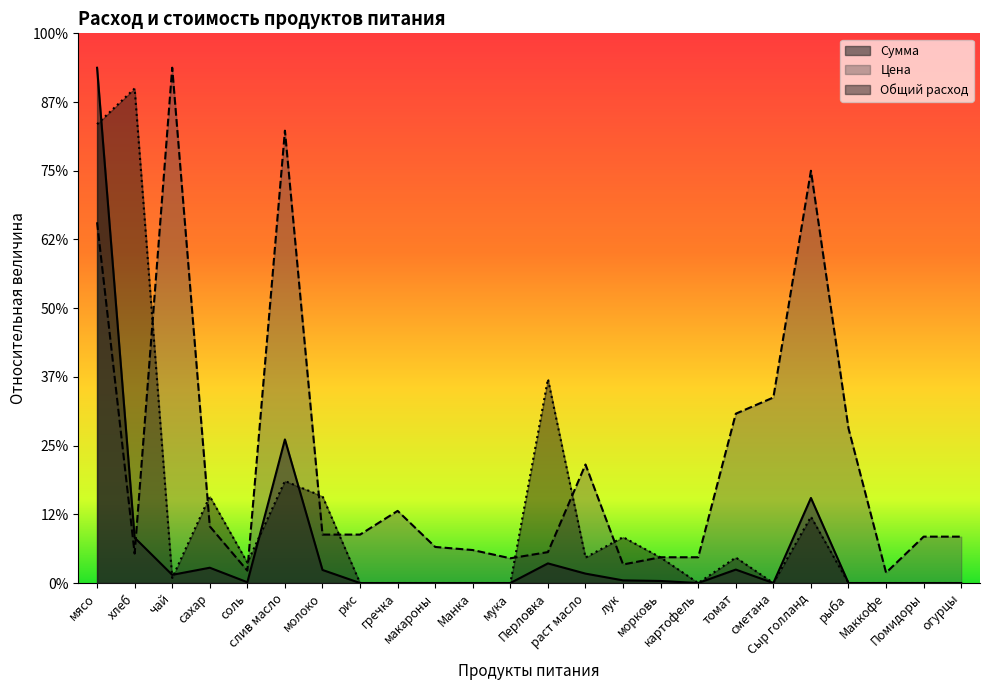

At which category does Сумма reach its first local peak?

сахар